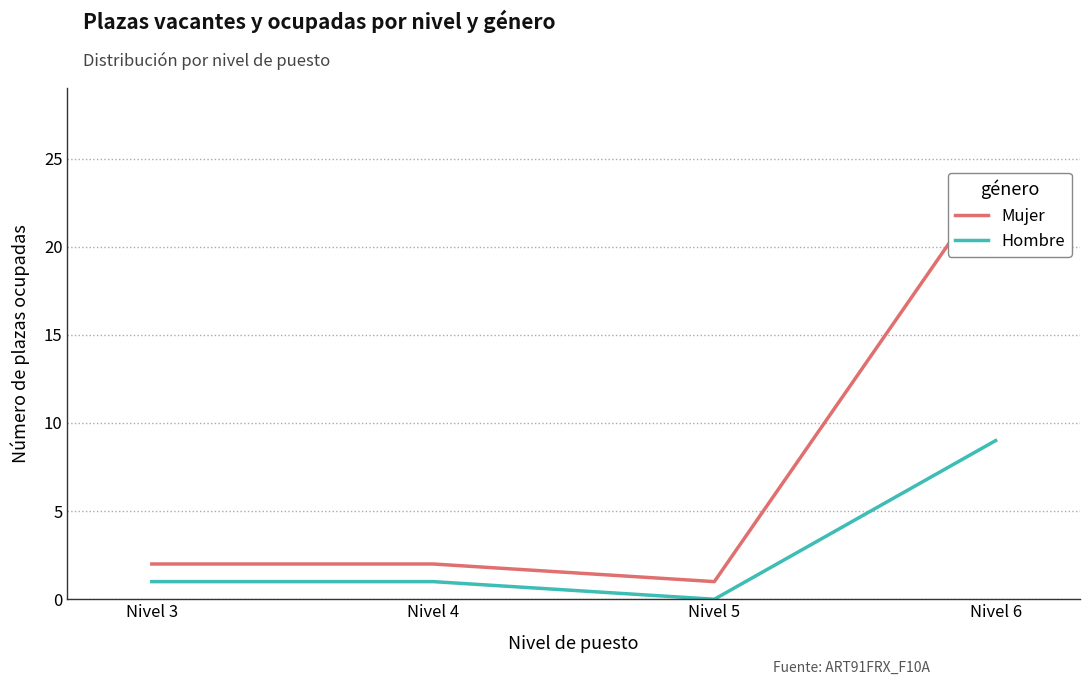

How many lines are shown in the chart?

2